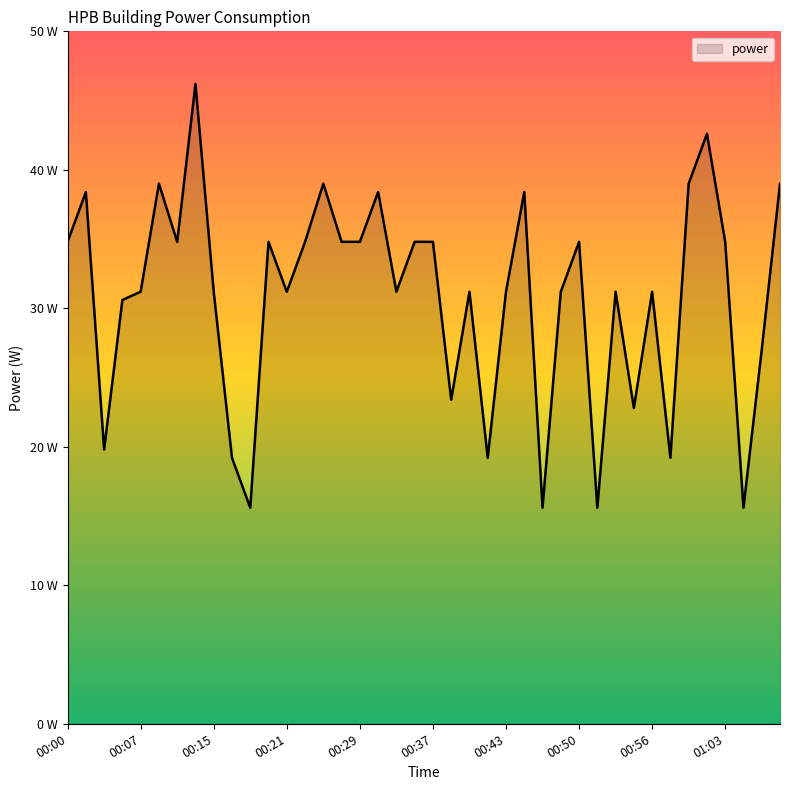

Does the chart have visible grid lines?

No